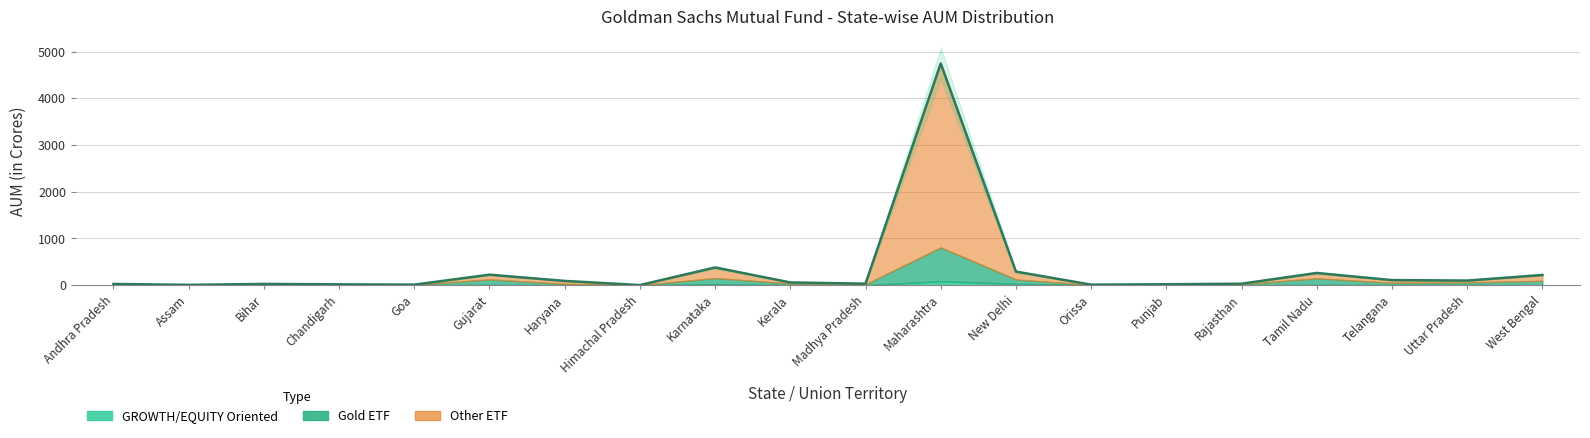

In GOLD ETF, how many points are lower than both neighbors (excluding endpoints)?

6